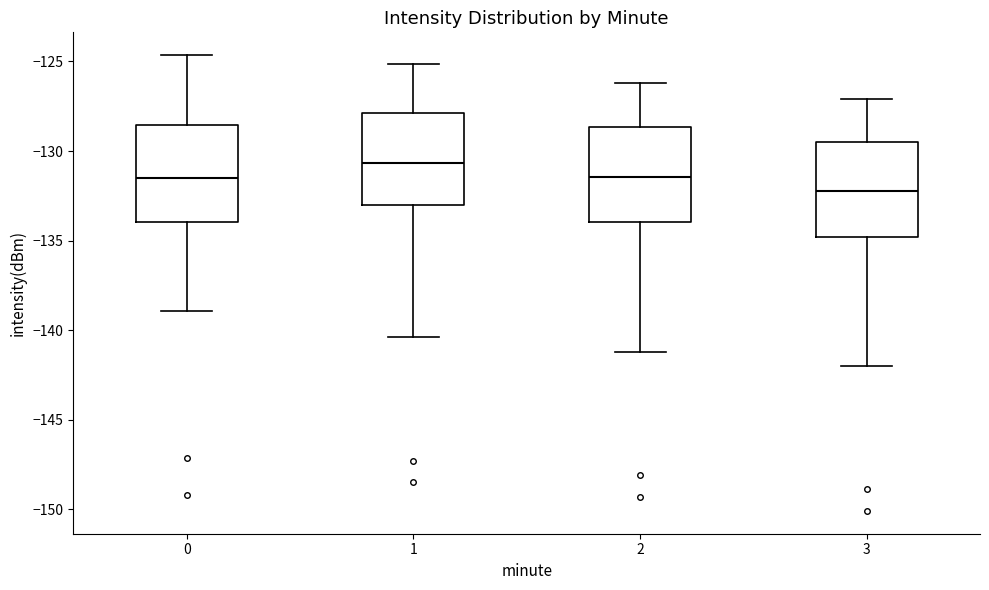

Where does the median line of the box at x = 3 sit on the y-axis? The values are not printed on the chart, so give them approximately, as read against the axis.

-132.0